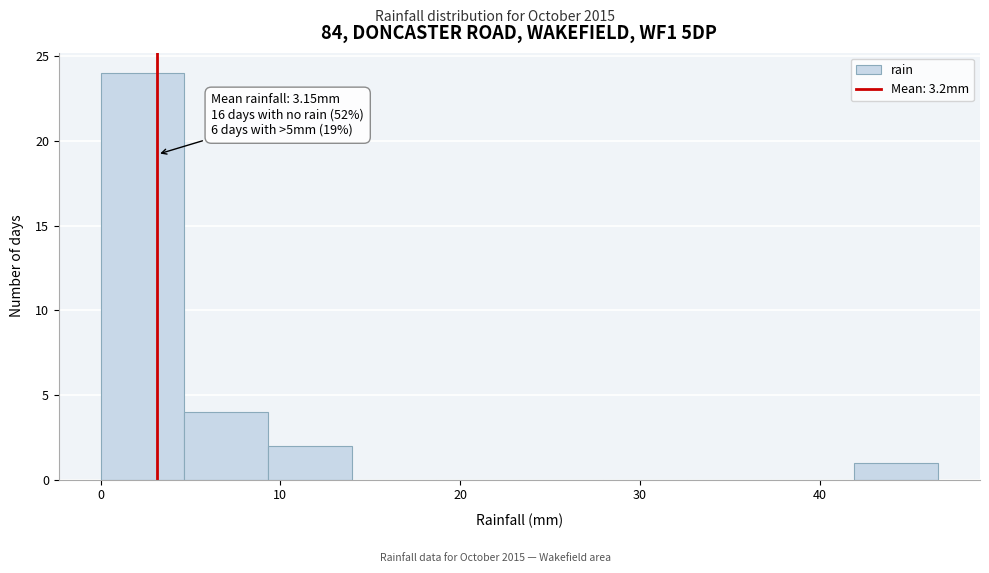

Over which range of the x-axis is the bar tallest?

0 to 5